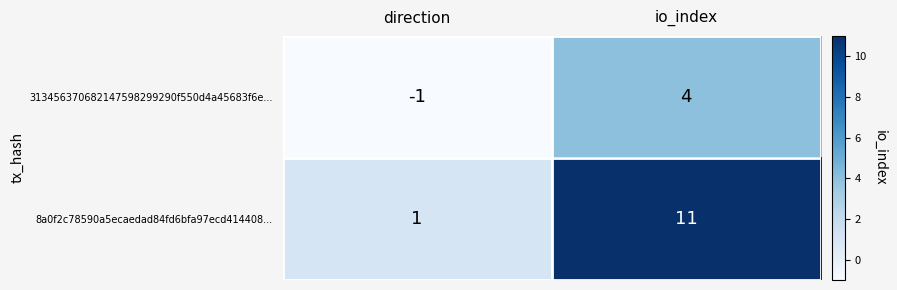

Reading right to left, transcribe all the data shown in this chart.

313456370682147598299290f550d4a45683f6e...: io_index=4	direction=-1
8a0f2c78590a5ecaedad84fd6bfa97ecd414408...: io_index=11	direction=1